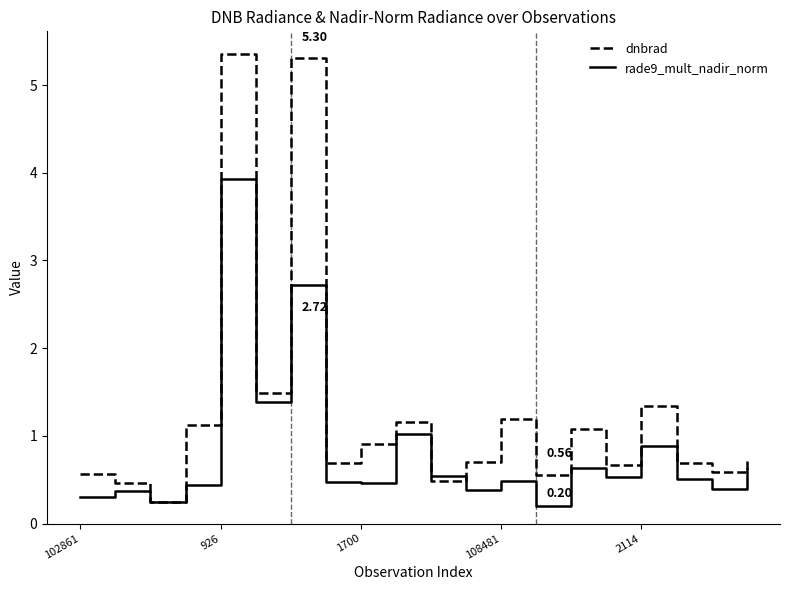

List the series in order of their overall mean, highest first.

dnbrad, rade9_mult_nadir_norm